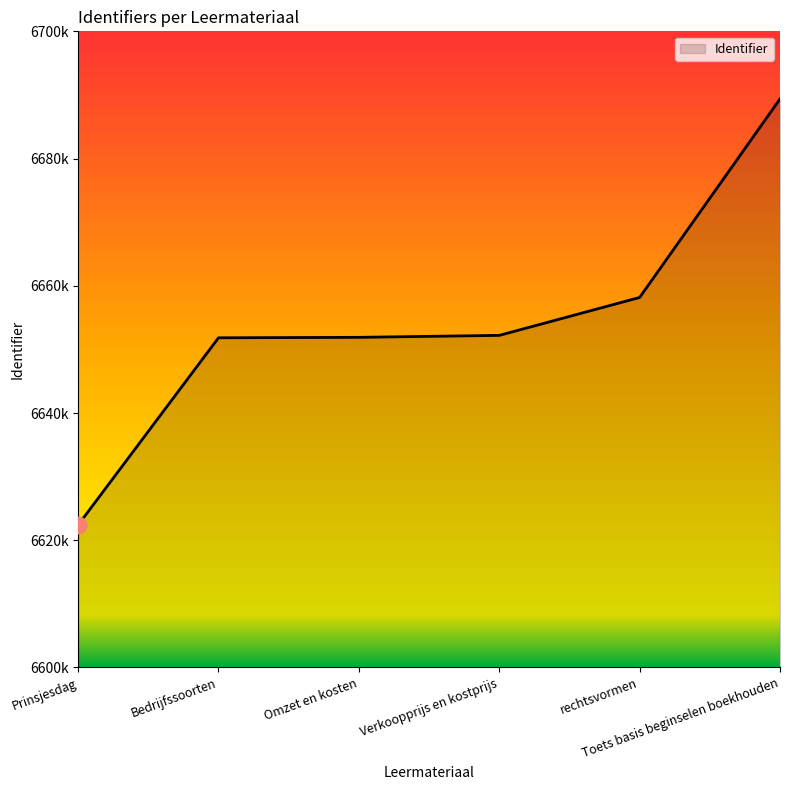

Does the chart display data point markers on the line(s)?

No